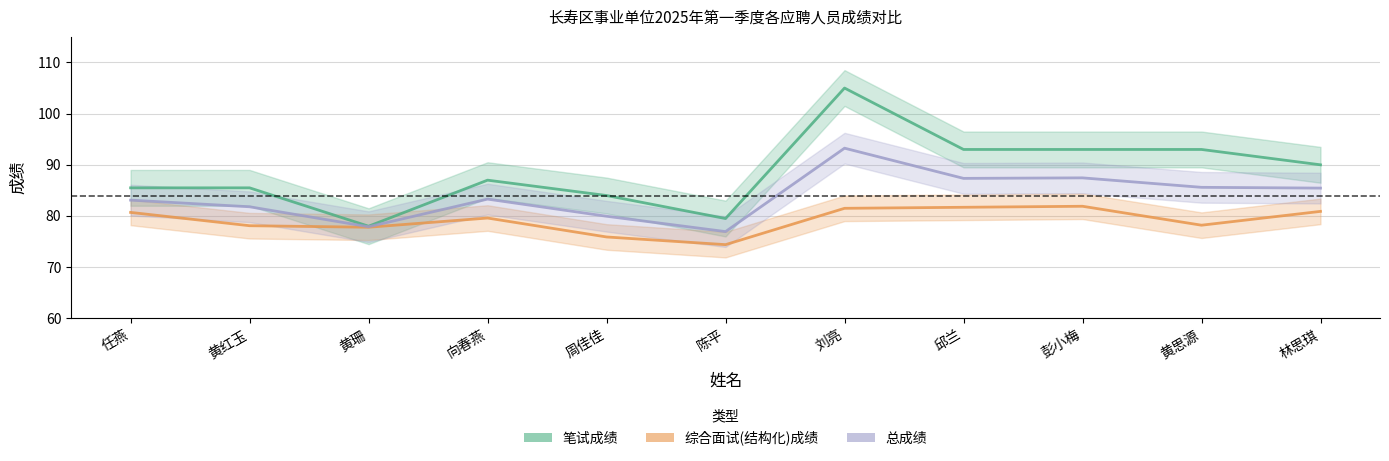

What is the difference between the second highest and minimum values in the 笔试成绩 series?

15.0